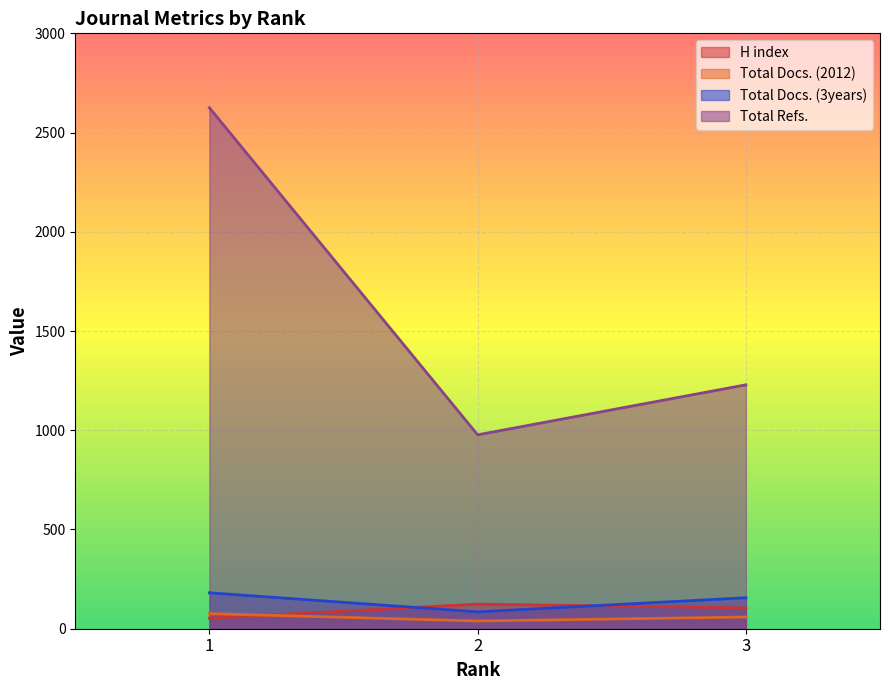

Which category has the lowest value in the Total Refs. series?

2